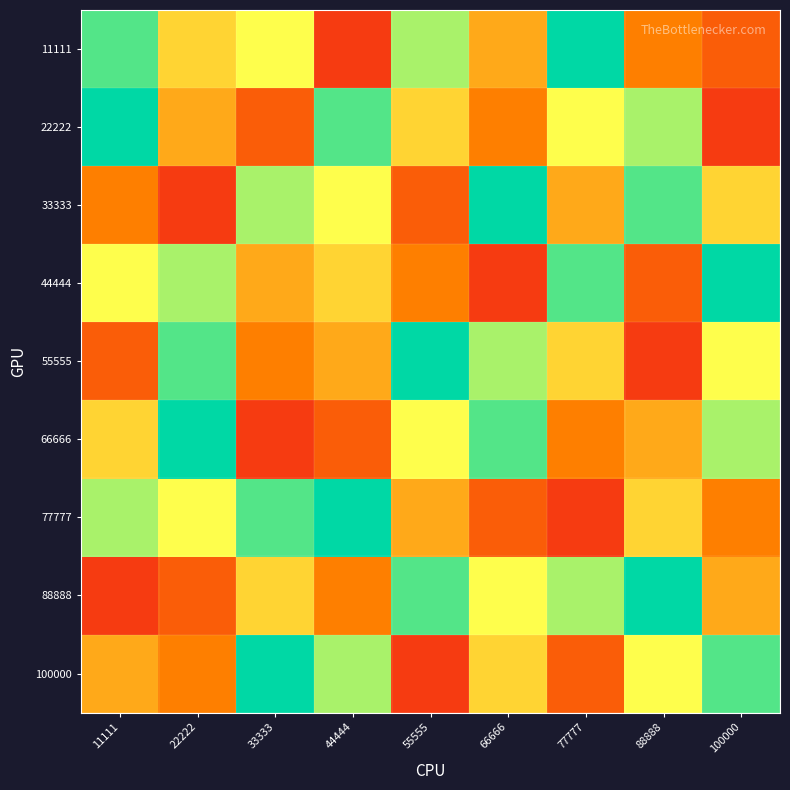

Reading right to left, transcribe all the data shown in this chart.

11111: 100000=22222.2	88888=33333.3	77777=100000.0	66666=44444.4	55555=77777.8	44444=11111.1	33333=66666.7	22222=55555.6	11111=88888.9
22222: 100000=11111.1	88888=77777.8	77777=66666.7	66666=33333.3	55555=55555.6	44444=88888.9	33333=22222.2	22222=44444.4	11111=100000.0
33333: 100000=55555.6	88888=88888.9	77777=44444.4	66666=100000.0	55555=22222.2	44444=66666.7	33333=77777.8	22222=11111.1	11111=33333.3
44444: 100000=100000.0	88888=22222.2	77777=88888.9	66666=11111.1	55555=33333.3	44444=55555.6	33333=44444.4	22222=77777.8	11111=66666.7
55555: 100000=66666.7	88888=11111.1	77777=55555.6	66666=77777.8	55555=100000.0	44444=44444.4	33333=33333.3	22222=88888.9	11111=22222.2
66666: 100000=77777.8	88888=44444.4	77777=33333.3	66666=88888.9	55555=66666.7	44444=22222.2	33333=11111.1	22222=100000.0	11111=55555.6
77777: 100000=33333.3	88888=55555.6	77777=11111.1	66666=22222.2	55555=44444.4	44444=100000.0	33333=88888.9	22222=66666.7	11111=77777.8
88888: 100000=44444.4	88888=100000.0	77777=77777.8	66666=66666.7	55555=88888.9	44444=33333.3	33333=55555.6	22222=22222.2	11111=11111.1
100000: 100000=88888.9	88888=66666.7	77777=22222.2	66666=55555.6	55555=11111.1	44444=77777.8	33333=100000.0	22222=33333.3	11111=44444.4